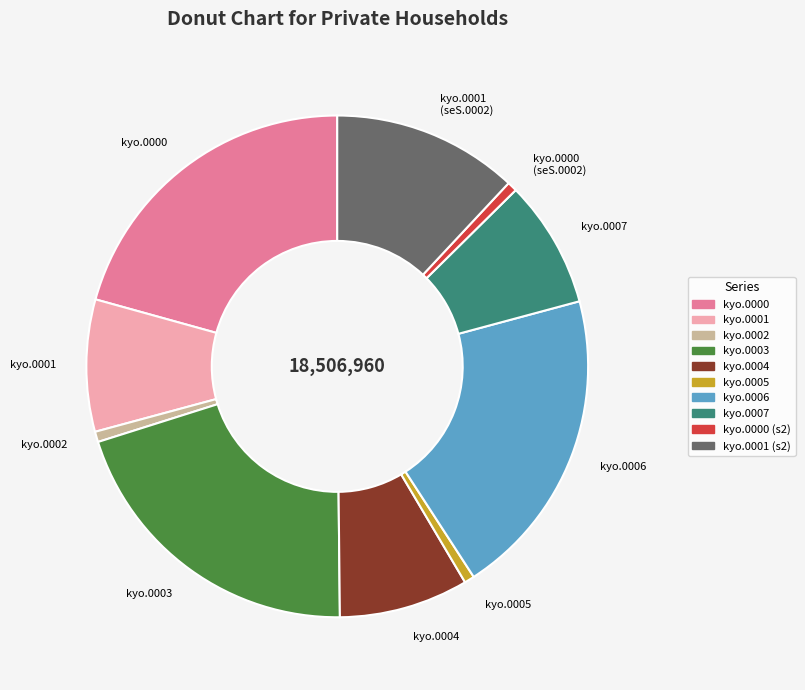

True or false: kyo.0004 accounts for 1% of the total.

False